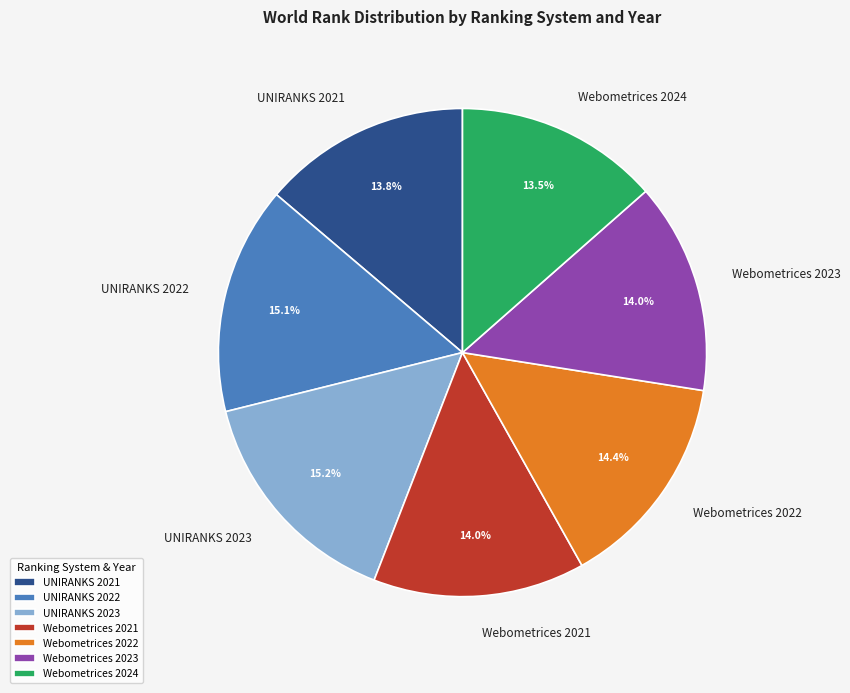

Approximately how many times larger is the value at Webometrices 2021 compared to UNIRANKS 2021?

1.0